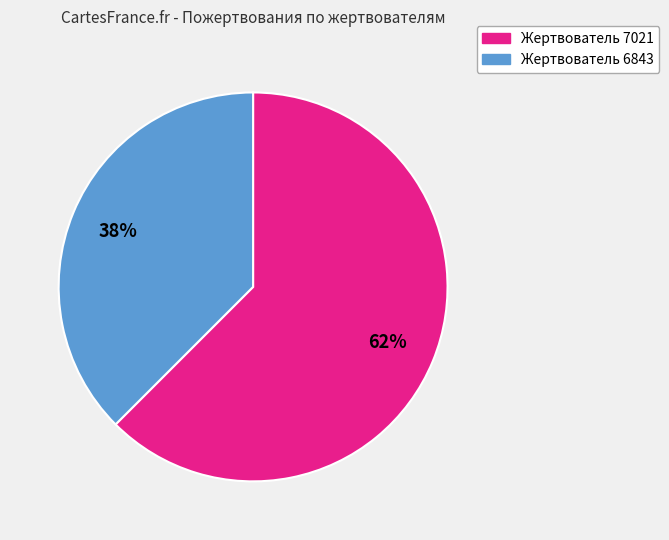

To the nearest percent, what is the average slice percentage?

50%